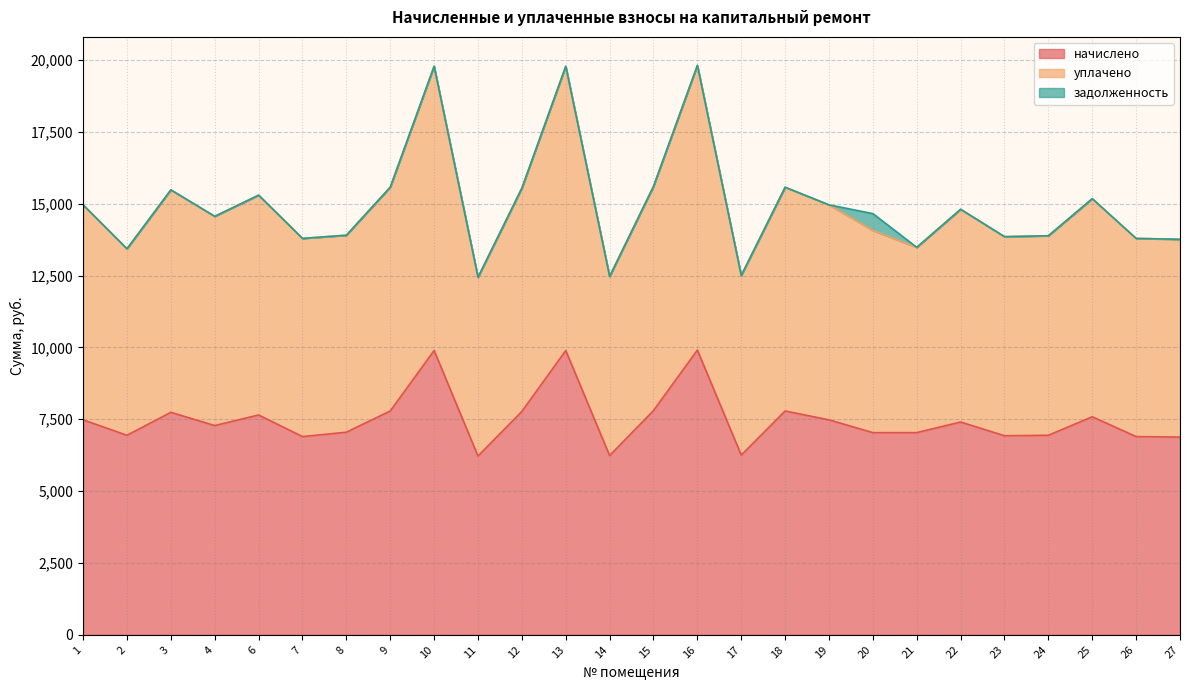

What is the total value across all series at 17?

12503.0